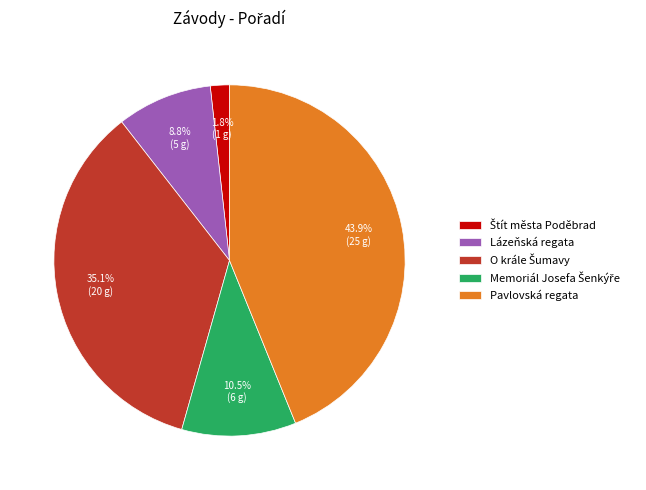

Which slice is the largest?

Pavlovská regata